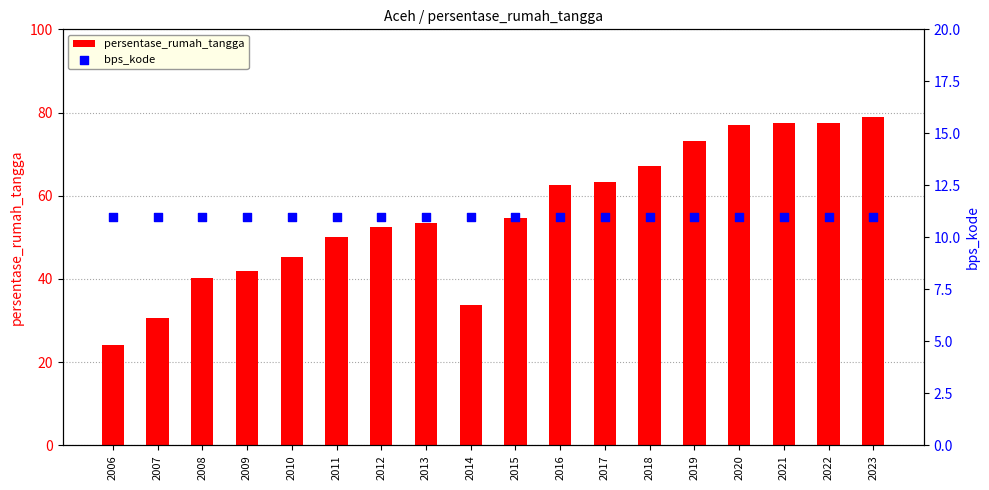

Which series has the largest total across all categories?

persentase_rumah_tangga